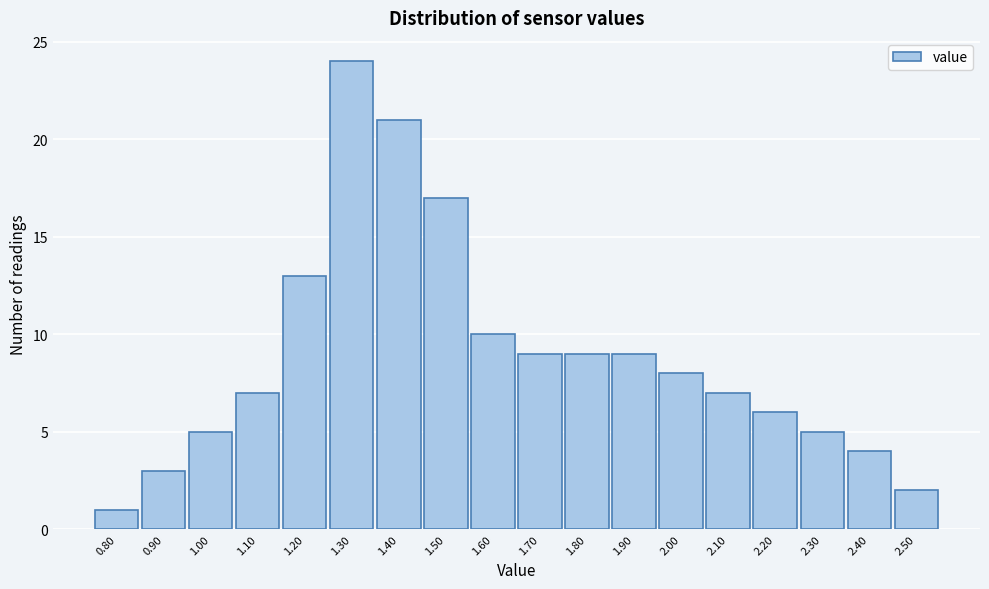

Which range on the x-axis has the tallest bar?

1.25 to 1.35